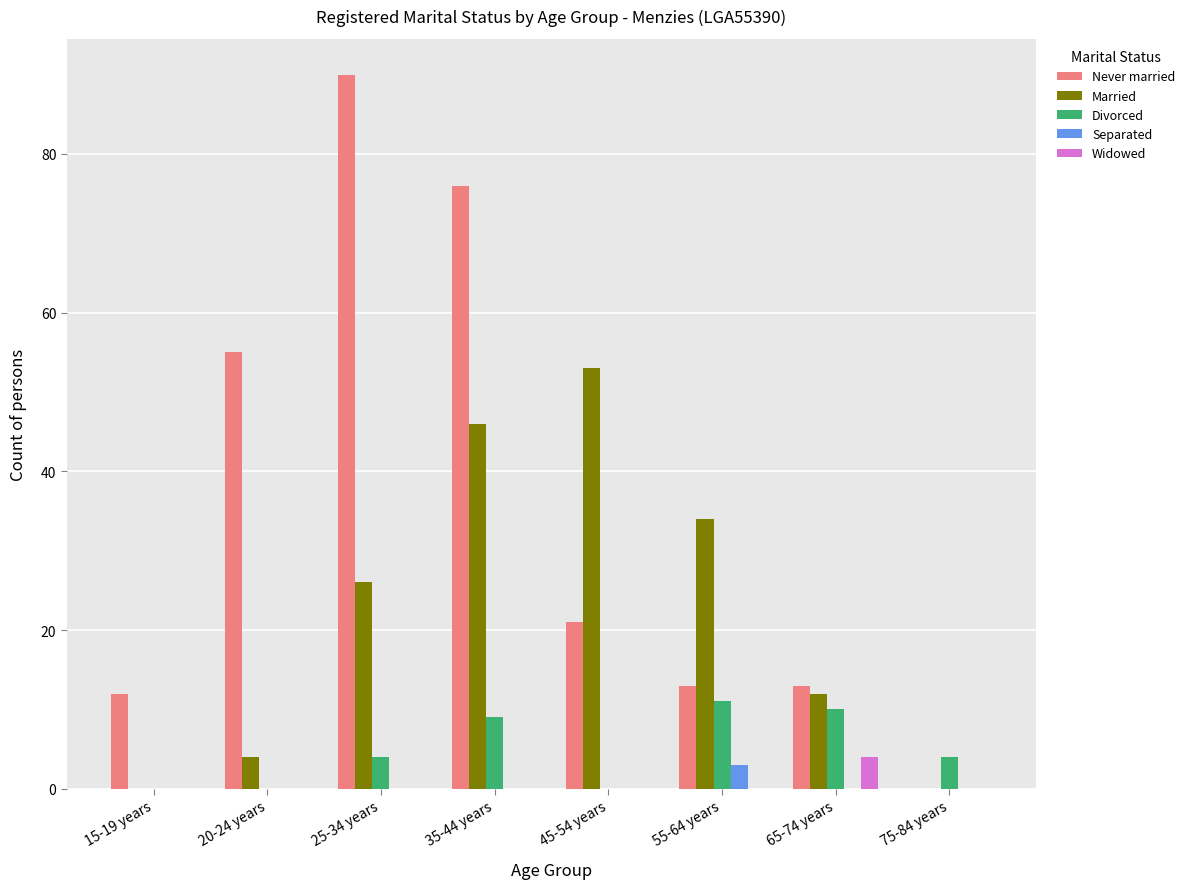

How many distinct data groups are displayed?

5